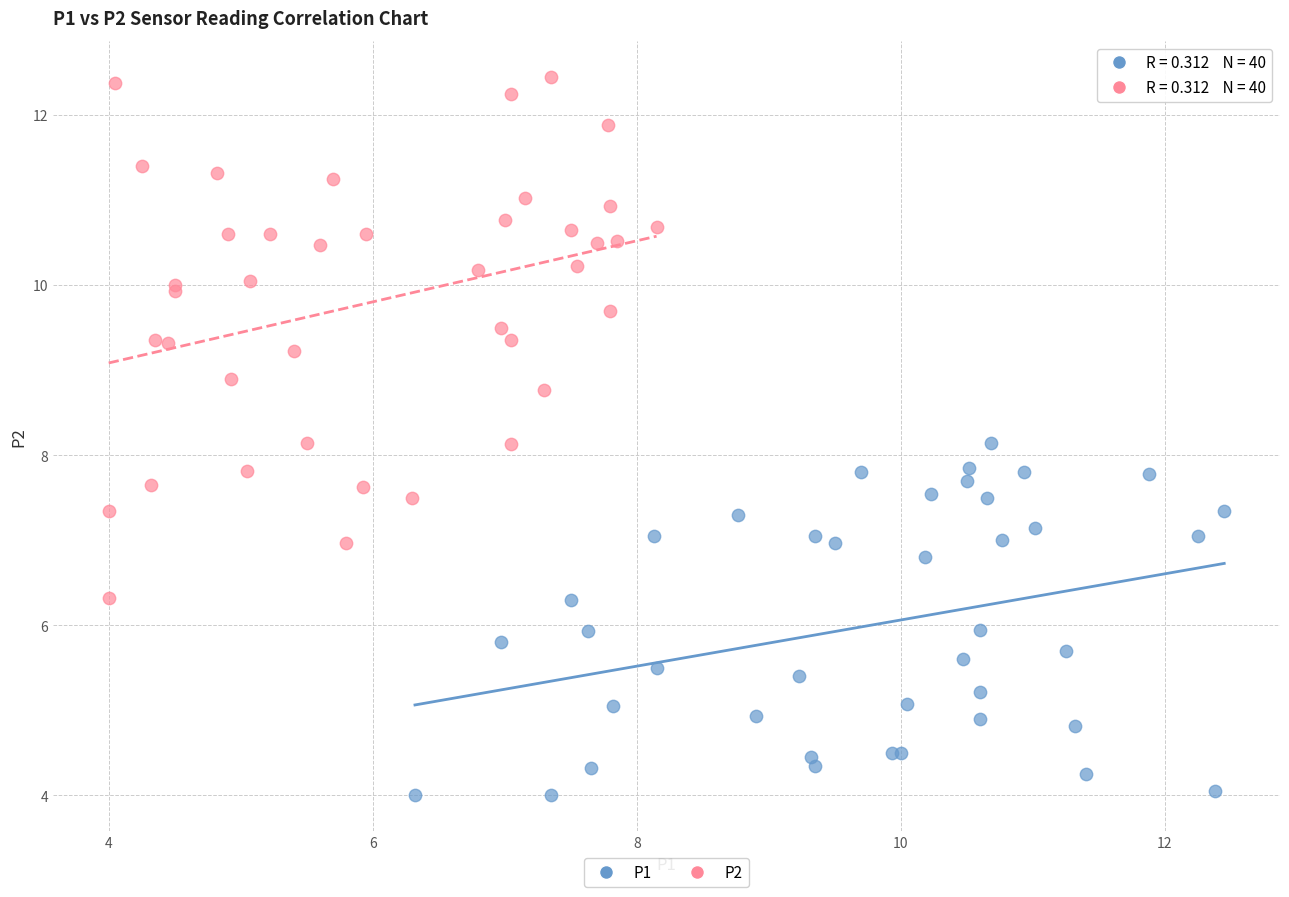

What are all the series names shown in the legend?

P1, P2